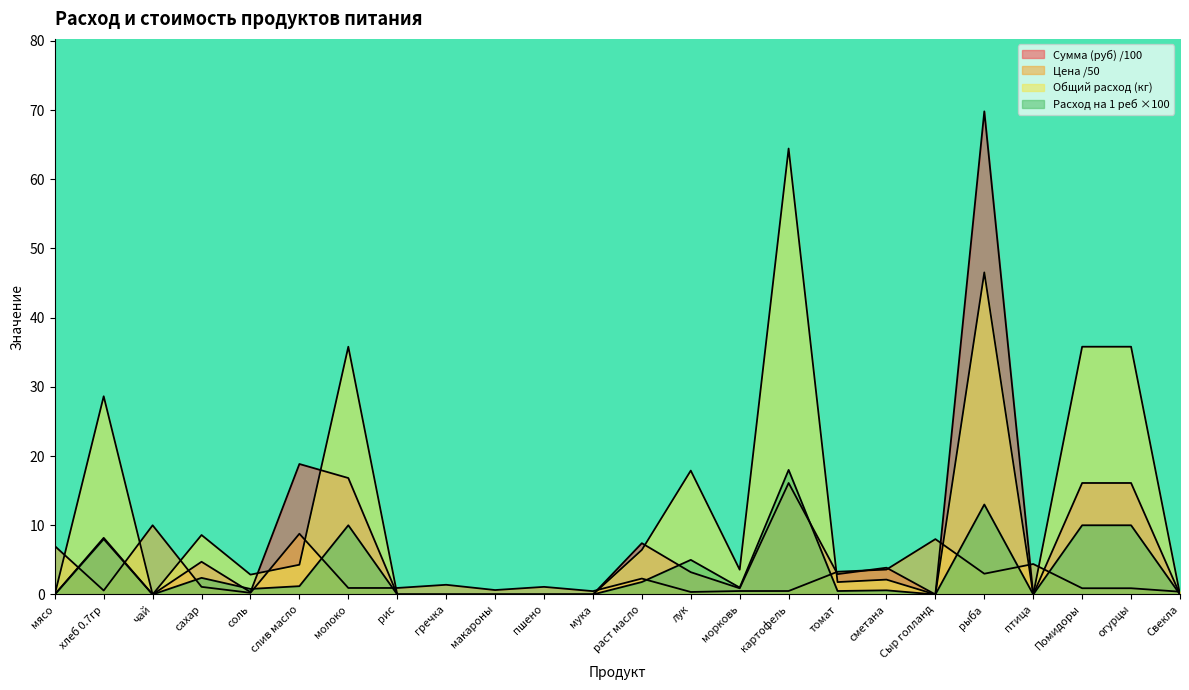

Which has a higher value, птица or мясо?

птица